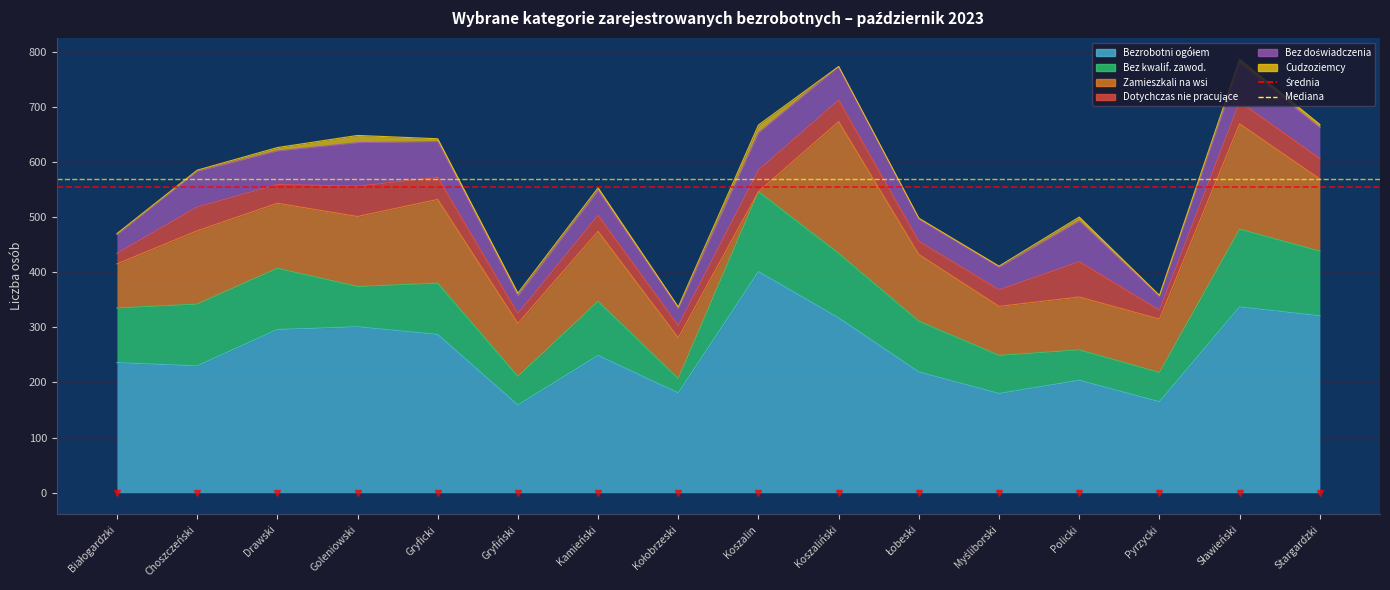

Which series has the largest total across all categories?

Mediana